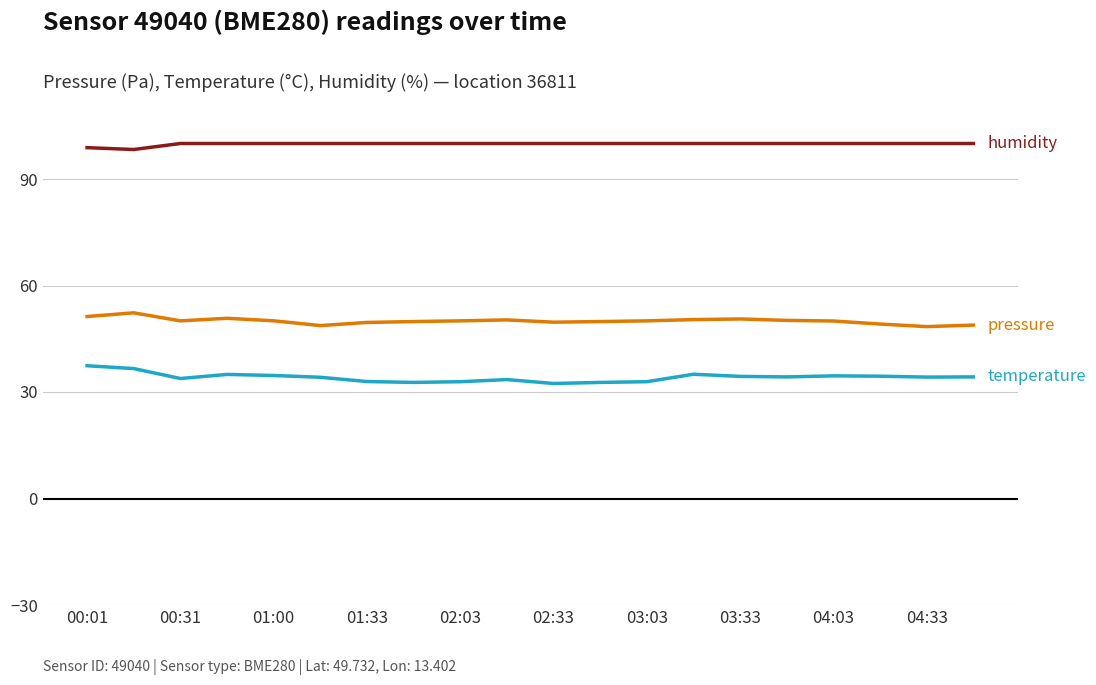

What is the minimum value shown in the chart?

32.4